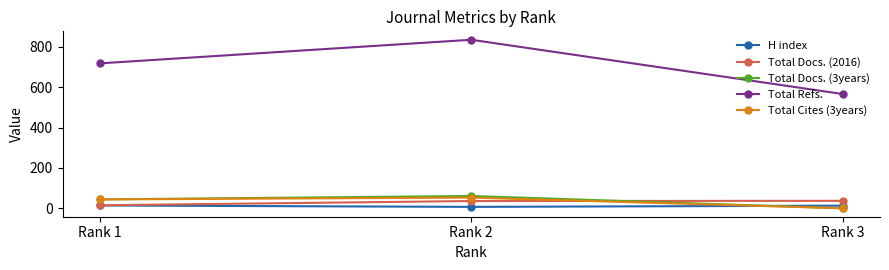

What is the minimum value for Total Docs. (2016)?

15